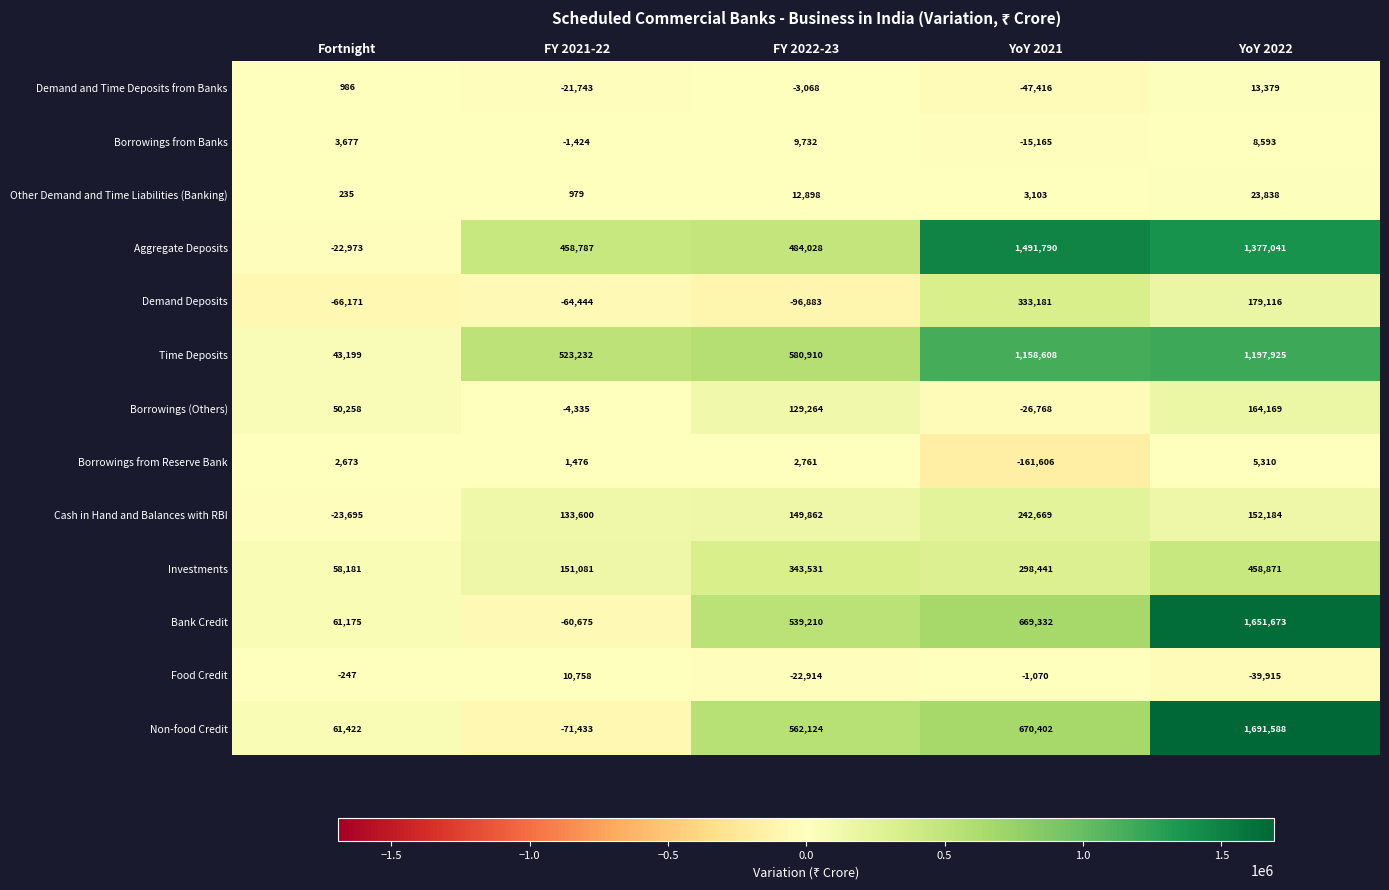

What is the spread (max minus min) of values at FY 2021-22?

594665